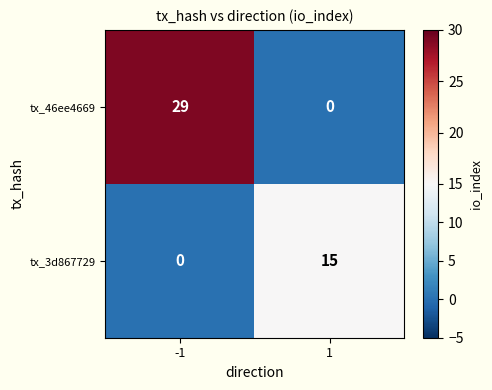

What is the total value across all series at 1?

15